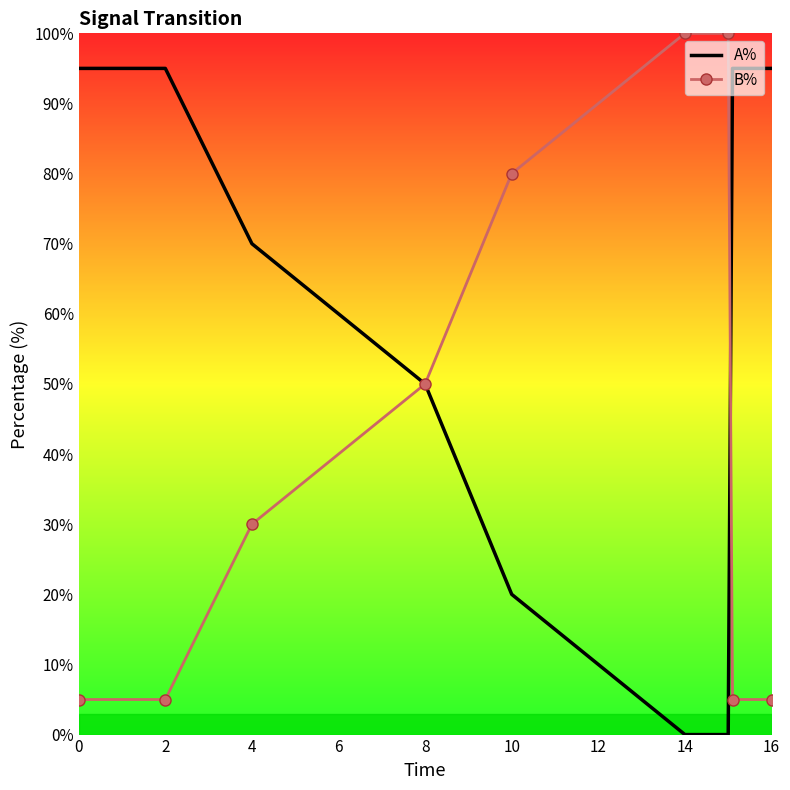

Rank the series by their average value, from lowest to highest.

B%, A%